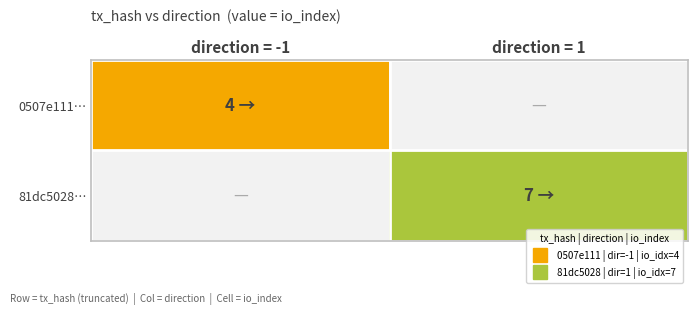

At how many categories does at least one series exceed 2?

2